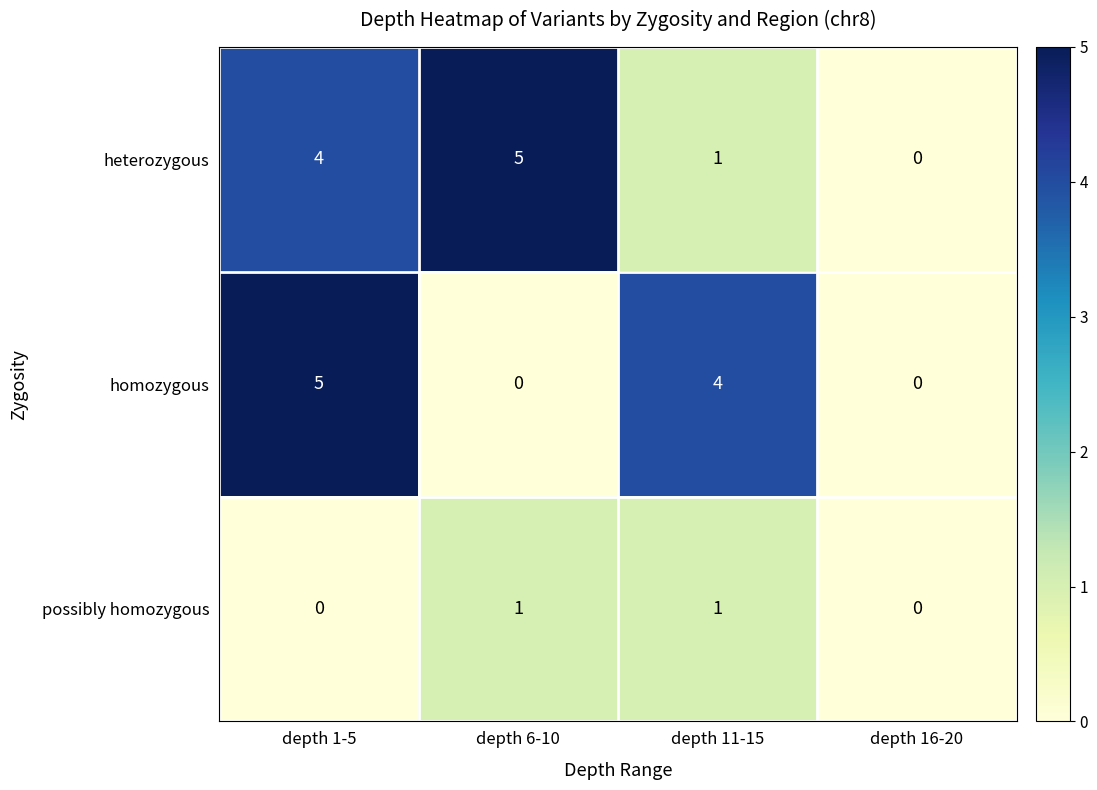

Is it true that homozygous equals 4 at depth 11-15?

True